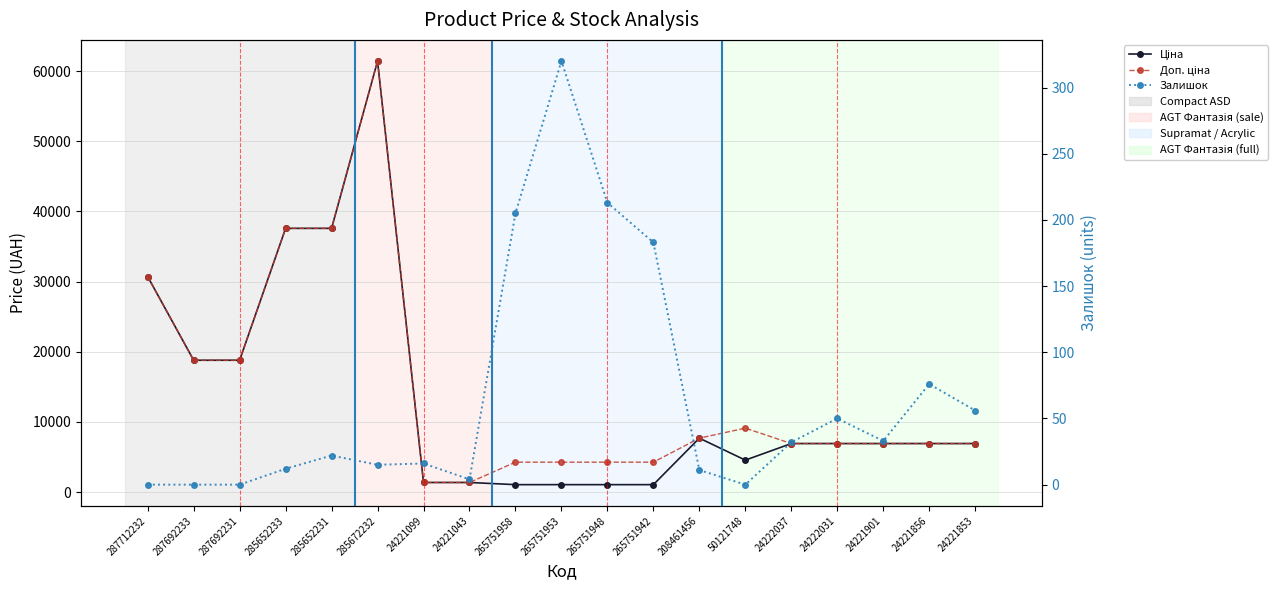

Reading left to right, extract all data points from this chart.

Ціна: 287712232=30717.1	287692233=18796.8	287692231=18796.8	285652233=37593.6	285652231=37593.6	285672232=61434.3	24221099=1375.4	24221043=1375.4	265751958=1067.3	265751953=1067.3	265751948=1067.3	265751942=1067.3	208461456=7693.1	50121748=4561.9	24222037=6925.7	24222031=6925.7	24221901=6925.7	24221856=6925.7	24221853=6925.7
Доп. ціна: 287712232=30717.1	287692233=18796.8	287692231=18796.8	285652233=37593.6	285652231=37593.6	285672232=61434.3	24221099=1375.0	24221043=1375.0	265751958=4269.4	265751953=4269.4	265751948=4269.4	265751942=4269.4	208461456=7693.1	50121748=9123.7	24222037=6925.7	24222031=6925.7	24221901=6925.7	24221856=6925.7	24221853=6925.7
Залишок: 287712232=0.0	287692233=0.0	287692231=0.0	285652233=12.0	285652231=22.0	285672232=15.0	24221099=16.0	24221043=4.0	265751958=205.0	265751953=320.0	265751948=213.0	265751942=183.0	208461456=11.0	50121748=0.0	24222037=32.0	24222031=50.0	24221901=33.0	24221856=76.0	24221853=56.0